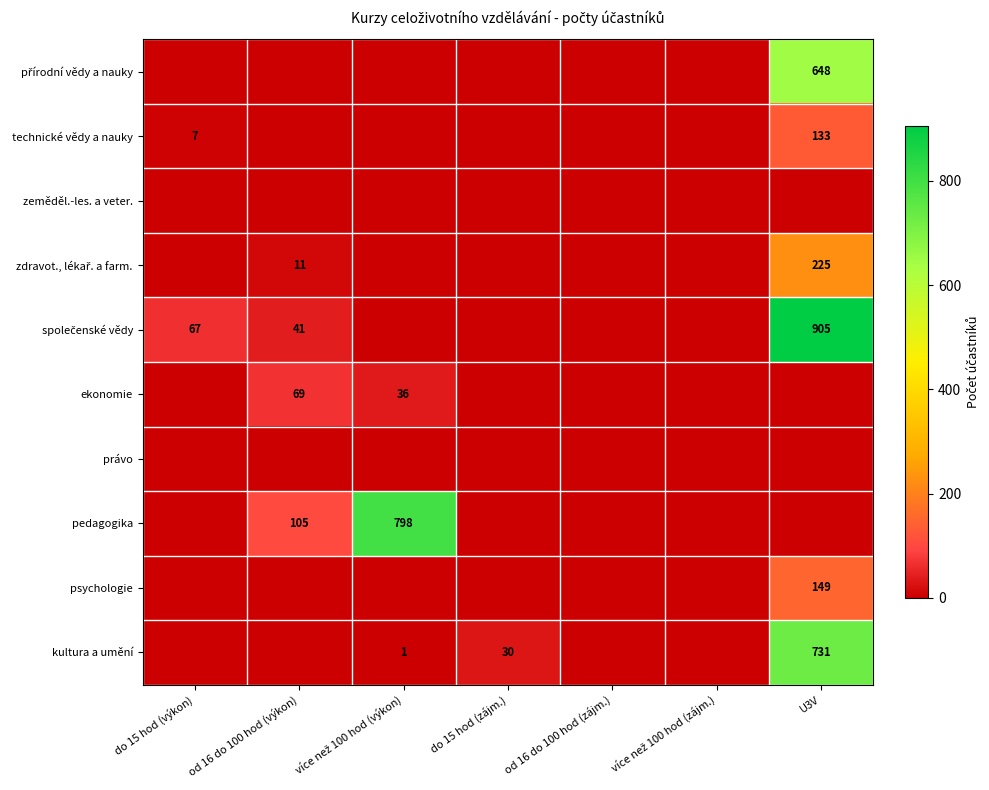

Rank the categories by technické vědy a nauky value from highest to lowest.

U3V, do 15 hod (výkon), od 16 do 100 hod (výkon), více než 100 hod (výkon), do 15 hod (zájm.), od 16 do 100 hod (zájm.), více než 100 hod (zájm.)